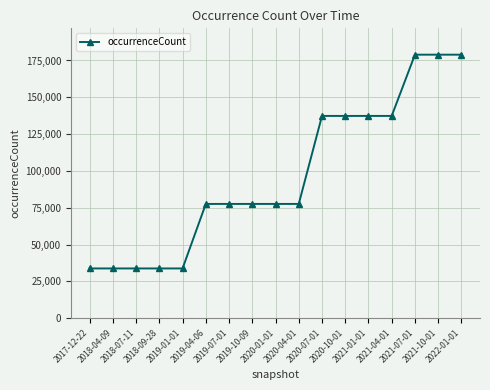

What is the change in value from 2019-10-09 to 2022-01-01?

+101380